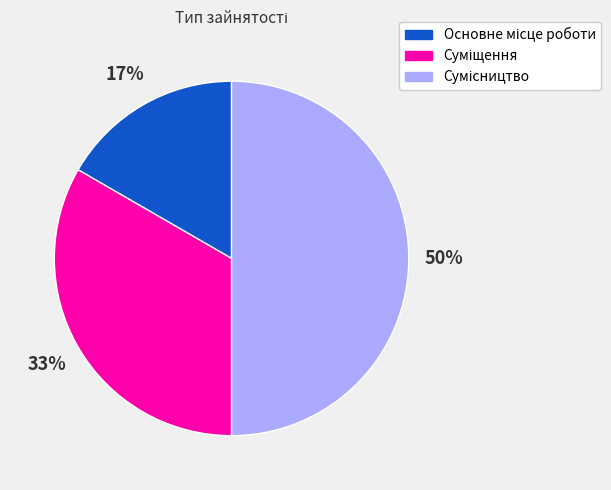

To the nearest percent, what is the average slice percentage?

33%